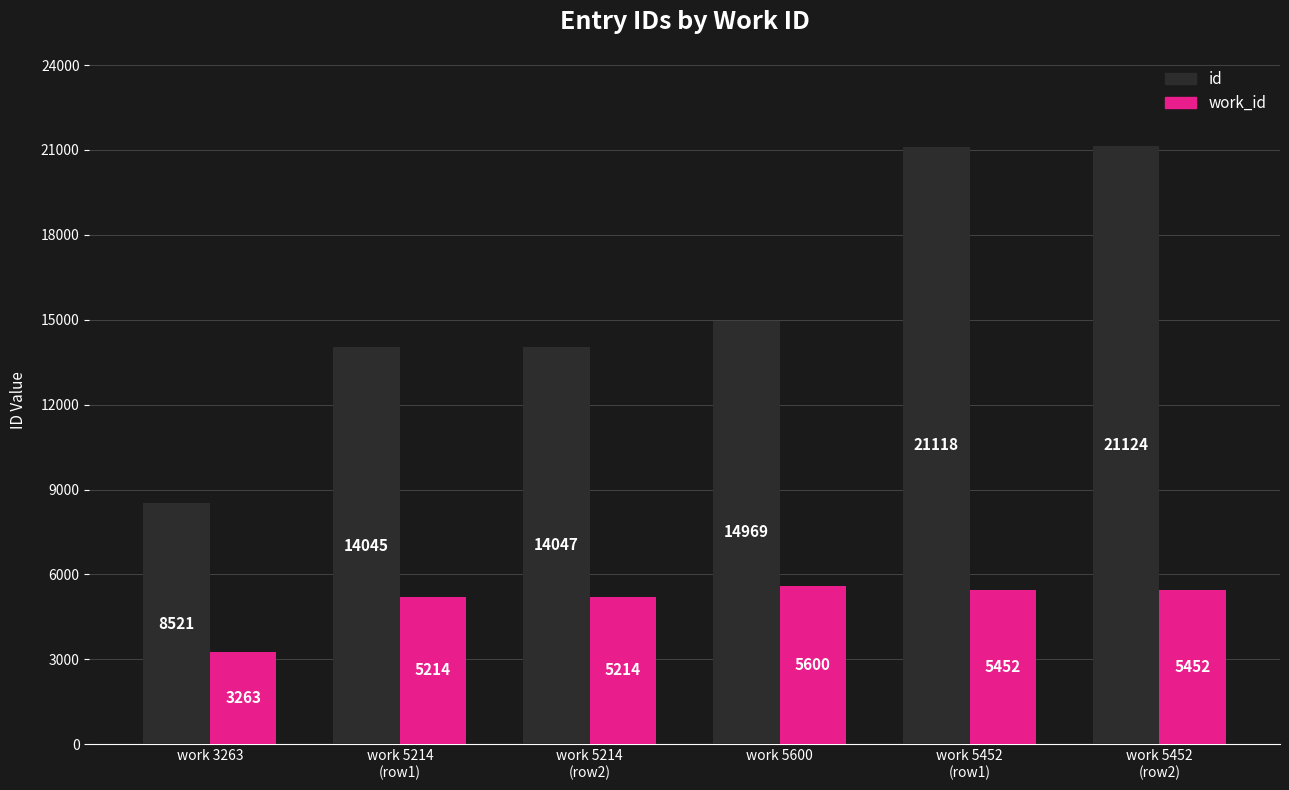

Which series has the largest total across all categories?

id